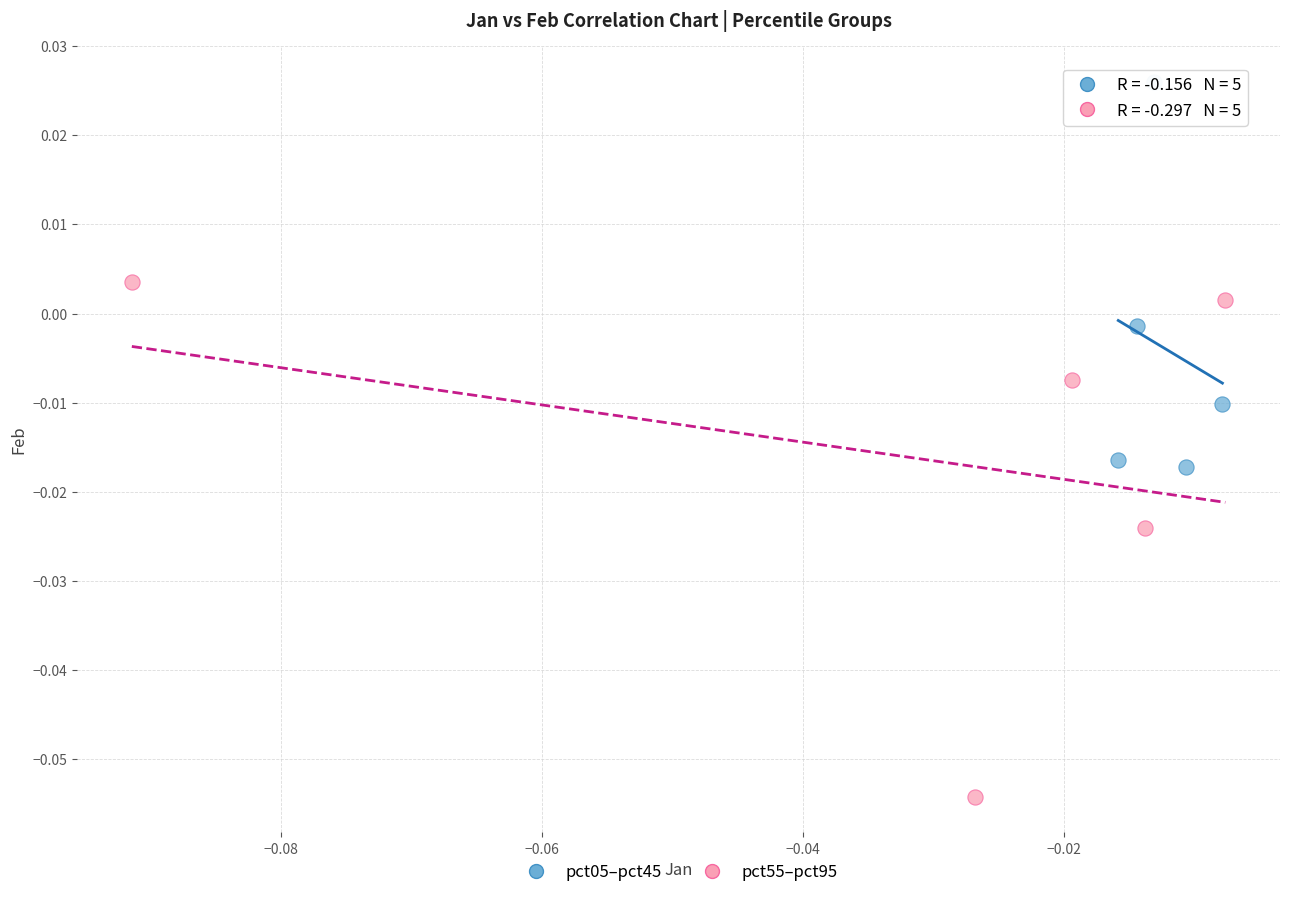

Which series contains the highest Y value?

pct05–pct45